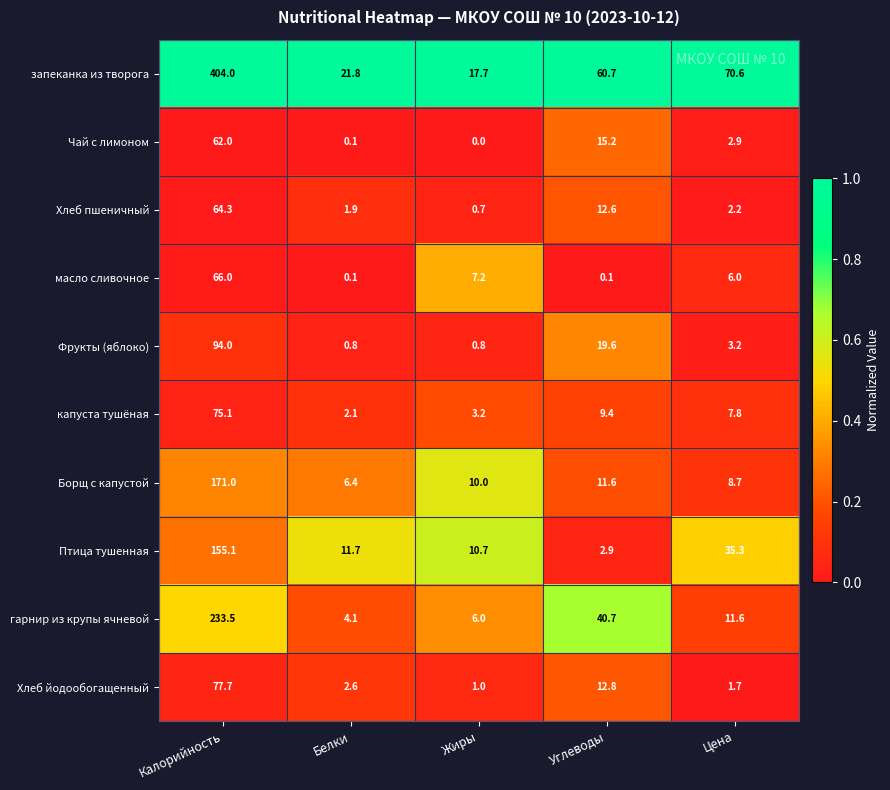

The гарнир из крупы ячневой series shows 1.5 at Белки. True or false?

False